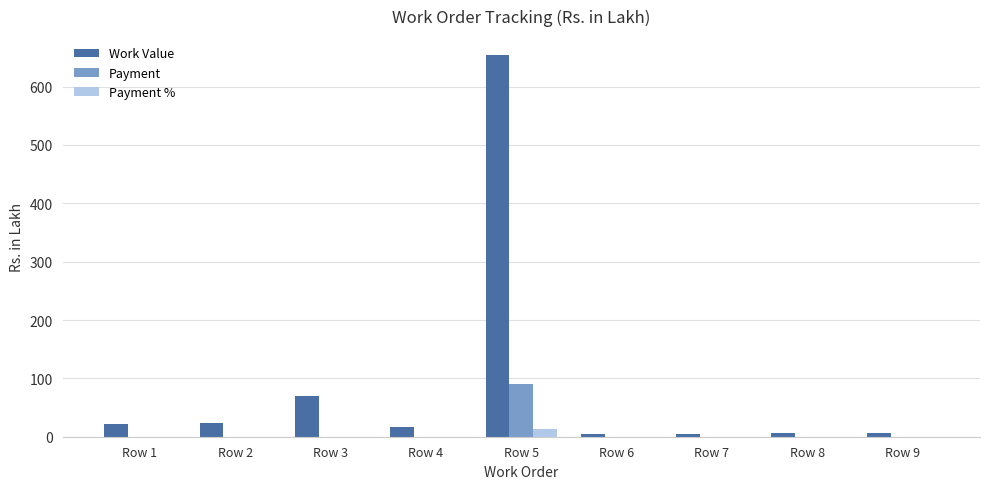

Count the number of categories in the chart.

9